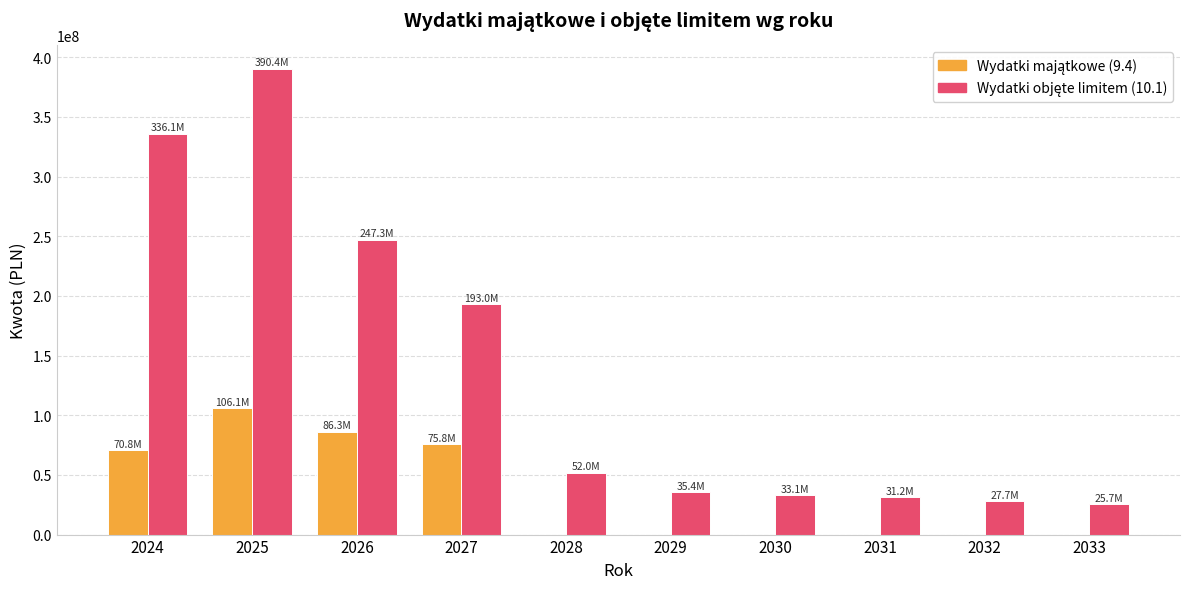

What is the total value across all series at 2027?

268764682.6